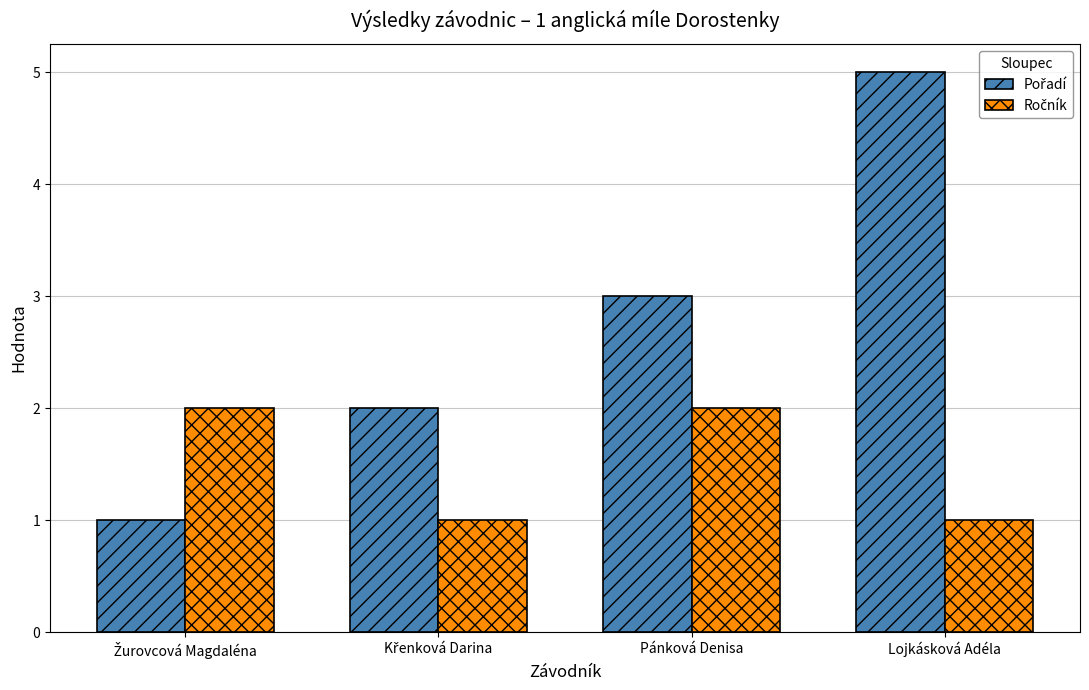

At which category is the sum across all series the highest?

Lojkásková Adéla